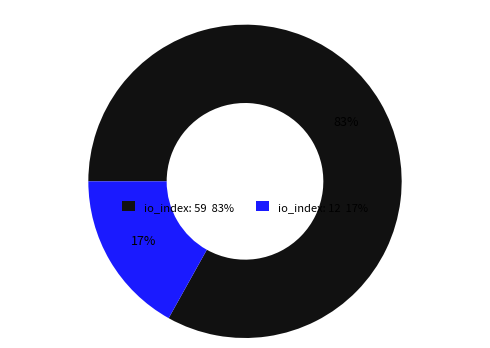

To the nearest percent, what is the average slice percentage?

50%